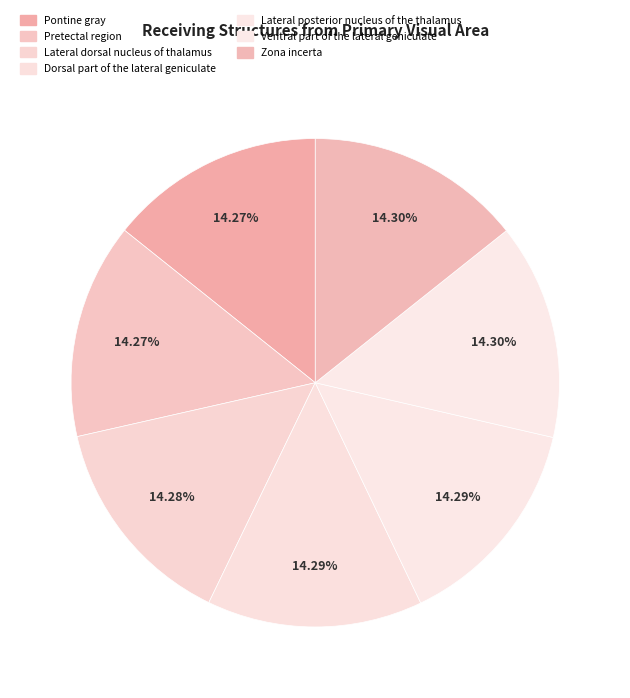

How many slices are in this pie chart?

7